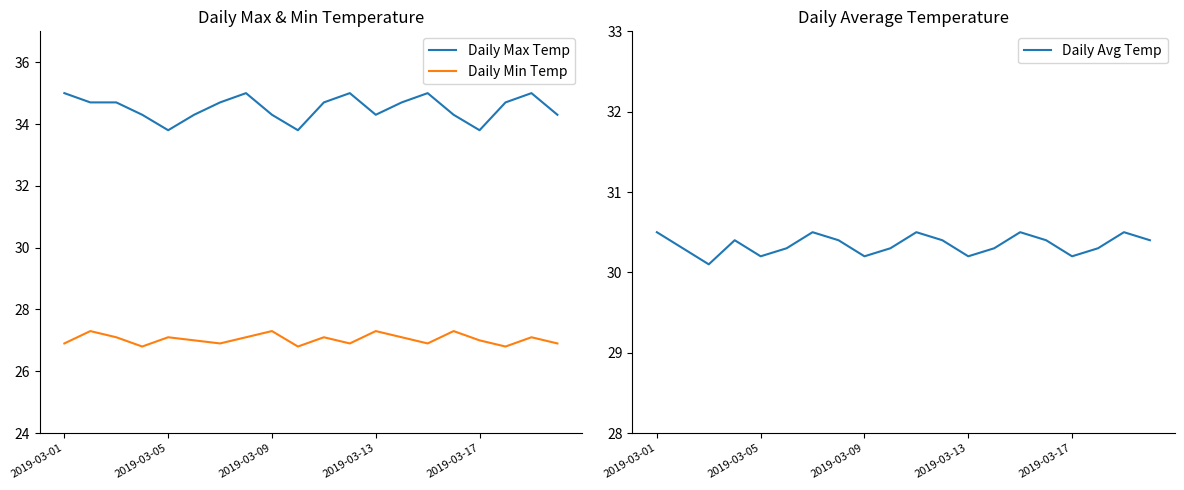

The value of Daily Avg Temp at 2019-03-17 is 30.2. True or false?

True